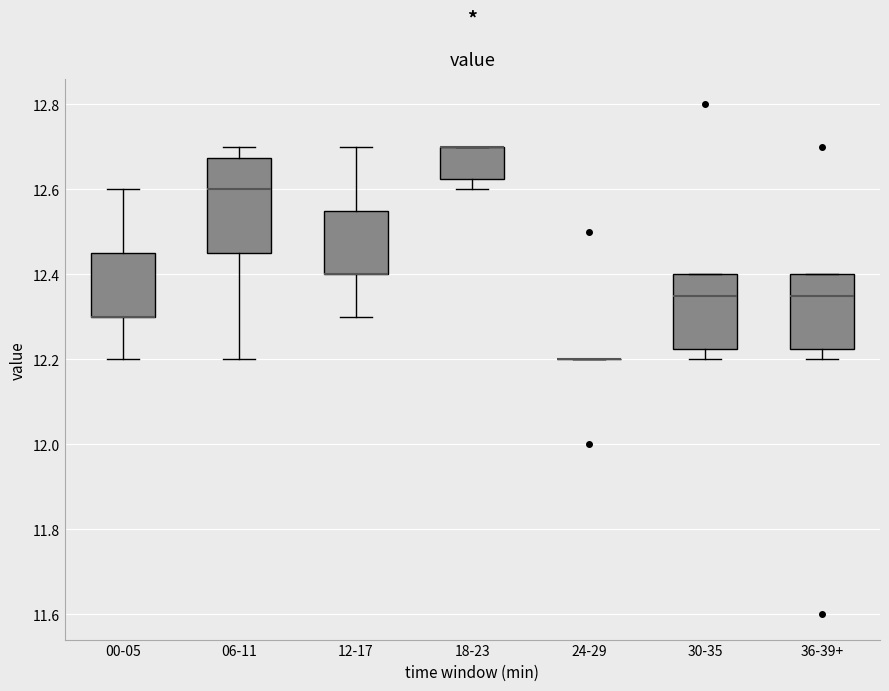

Comparing the boxes themselves (not the whiskers), which one is the tallest?

06-11